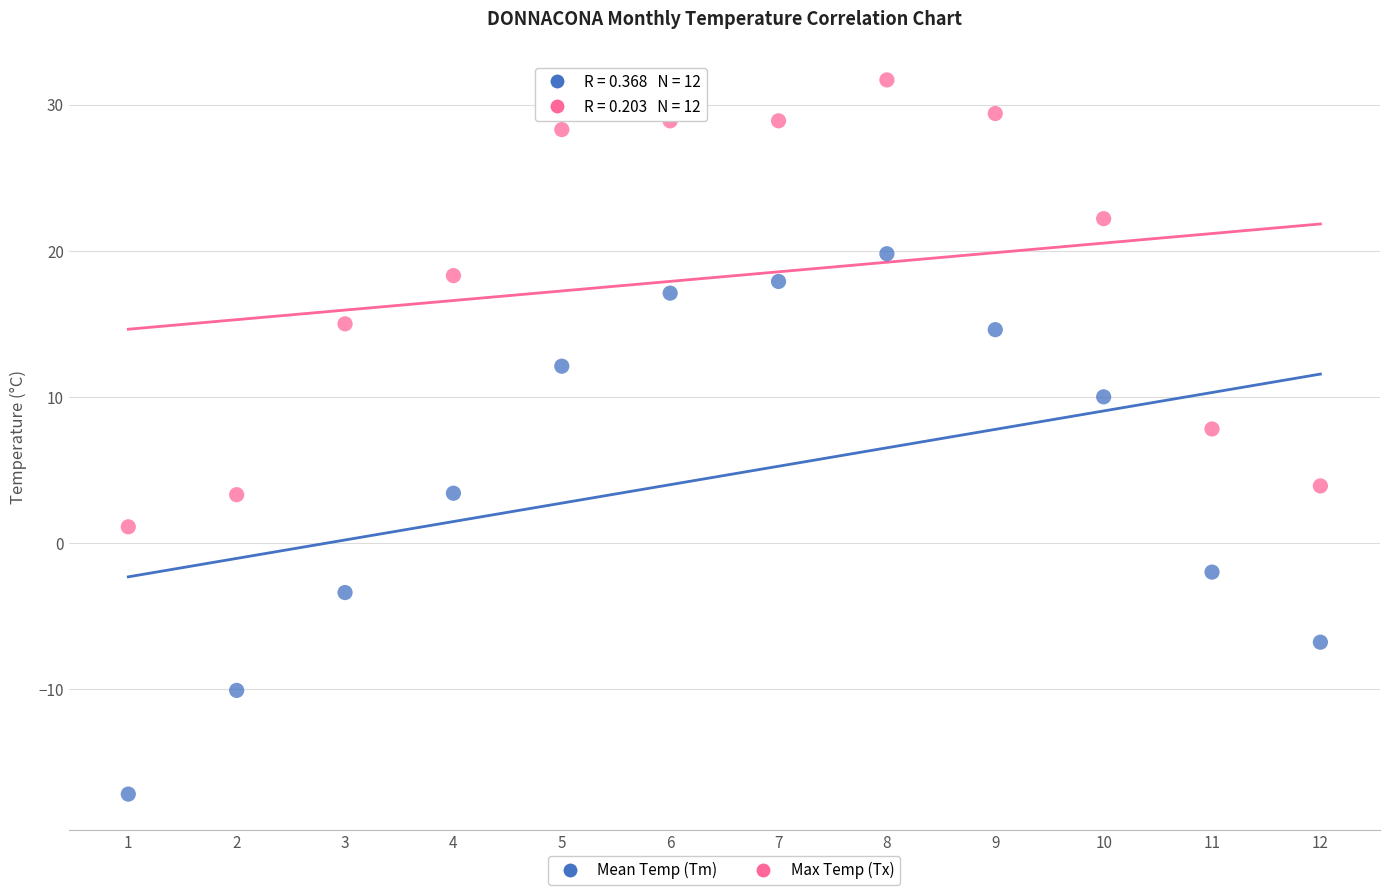

What are all the series names shown in the legend?

Mean Temp (Tm), Max Temp (Tx)